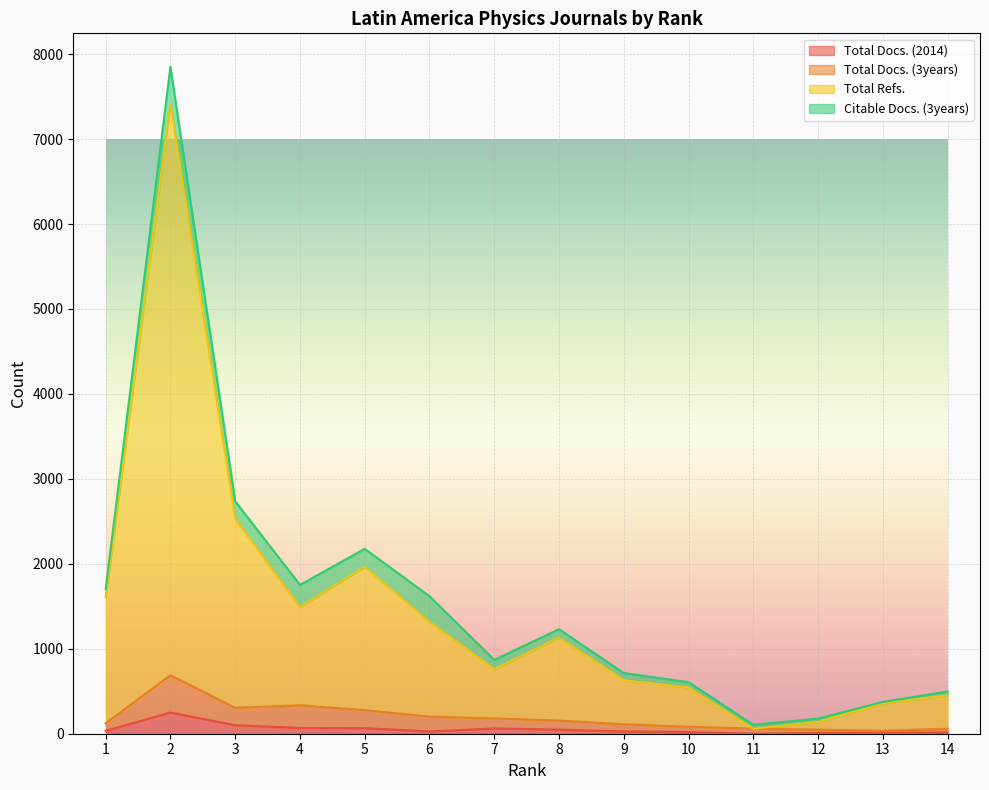

Between 10 and 3, which is larger?

3